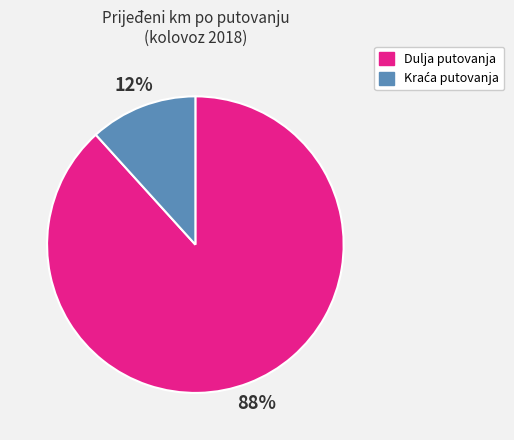

Is there a majority slice in this chart?

Yes